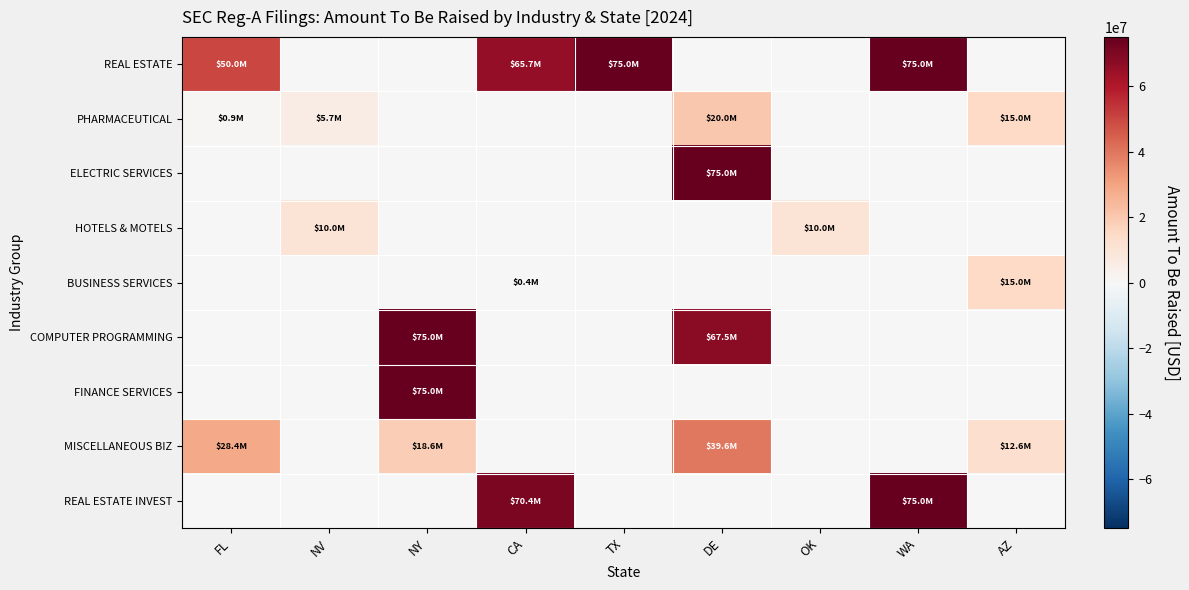

Reading right to left, transcribe all the data shown in this chart.

REAL ESTATE: AZ=0	WA=75000000	OK=0	DE=0	TX=75000000	CA=65659498	NY=0	NV=0	FL=50000000
PHARMACEUTICAL: AZ=15000000	WA=0	OK=0	DE=20000000	TX=0	CA=0	NY=0	NV=5670000	FL=937500
ELECTRIC SERVICES: AZ=0	WA=0	OK=0	DE=75000000	TX=0	CA=0	NY=0	NV=0	FL=0
HOTELS & MOTELS: AZ=0	WA=0	OK=10000000	DE=0	TX=0	CA=0	NY=0	NV=10000000	FL=0
BUSINESS SERVICES: AZ=15000000	WA=0	OK=0	DE=0	TX=0	CA=390000	NY=0	NV=0	FL=0
COMPUTER PROGRAMMING: AZ=0	WA=0	OK=0	DE=67500000	TX=0	CA=0	NY=74999998	NV=0	FL=0
FINANCE SERVICES: AZ=0	WA=0	OK=0	DE=0	TX=0	CA=0	NY=75000000	NV=0	FL=0
MISCELLANEOUS BIZ: AZ=12576000	WA=0	OK=0	DE=39615500	TX=0	CA=0	NY=18643000	NV=0	FL=28369000
REAL ESTATE INVEST: AZ=0	WA=75000000	OK=0	DE=0	TX=0	CA=70352090	NY=0	NV=0	FL=0